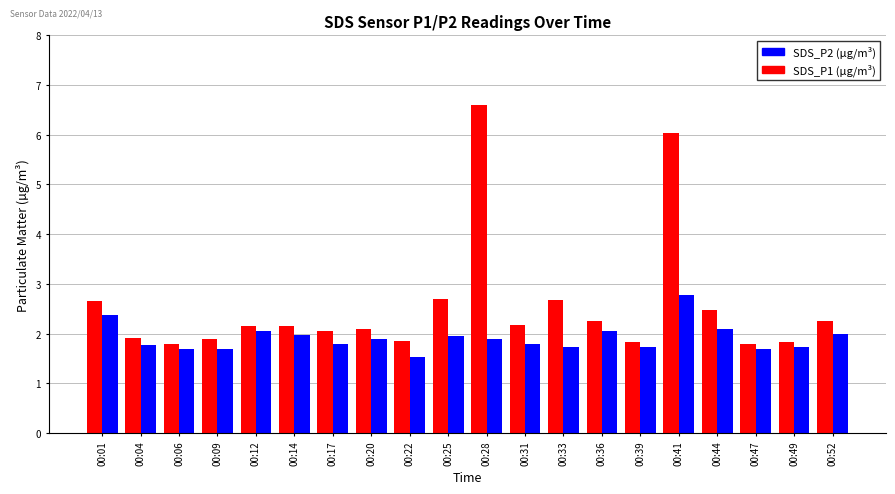

Are the bars horizontal?

No